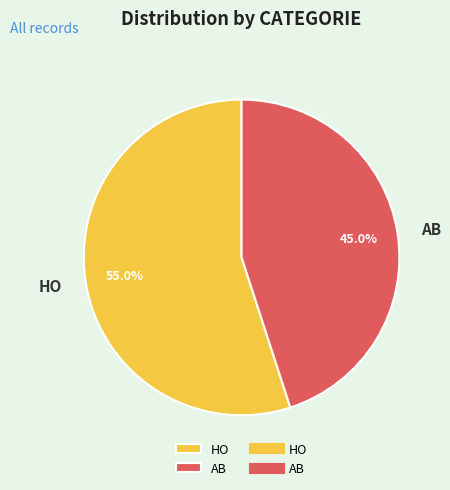

Approximately how many times larger is the value at HO compared to AB?

1.2